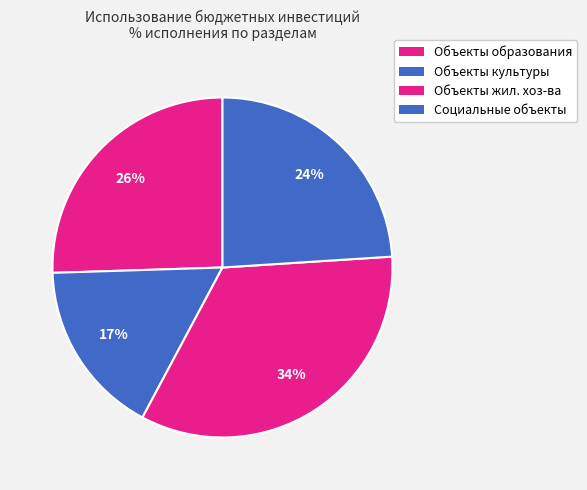

Rank the categories by value from highest to lowest.

Объекты жилищного хозяйства, Объекты образования, Социальные объекты, Объекты культуры